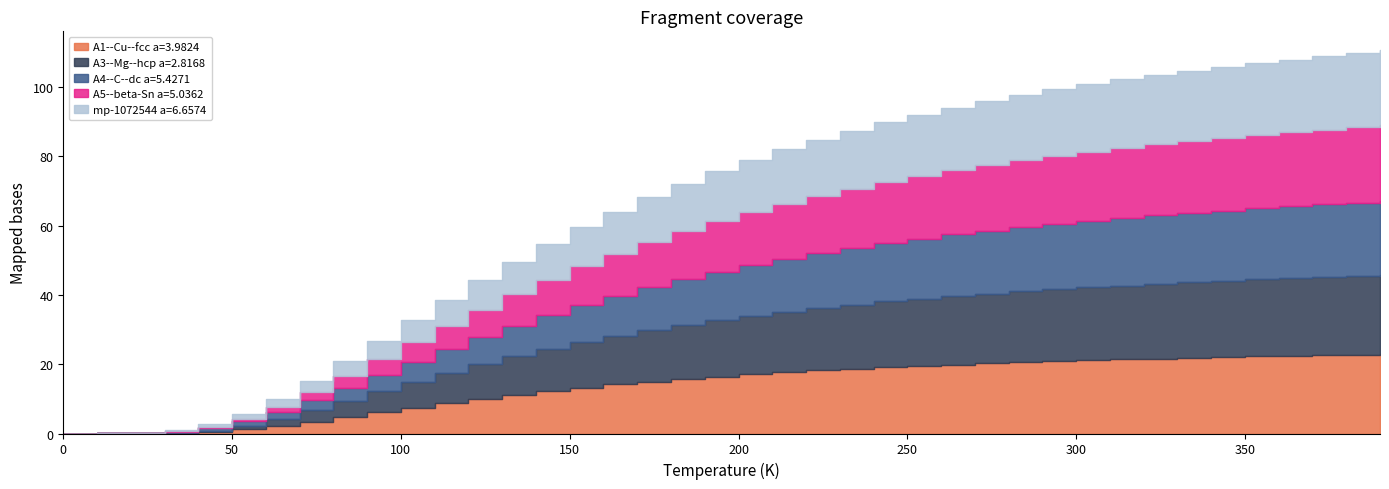

What is the sum of all A4--C--dc a=5.4271 values?

490.2